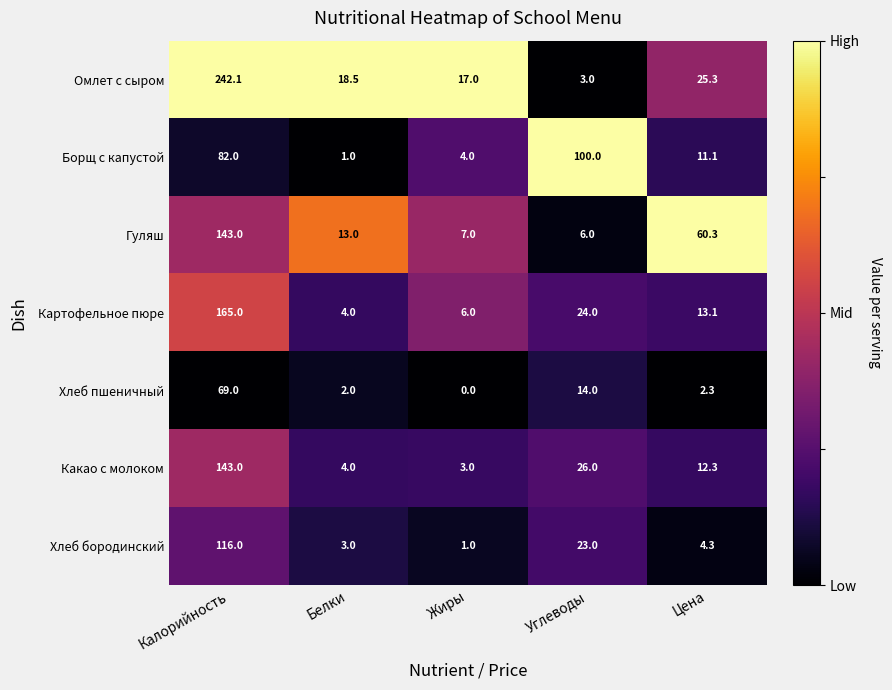

What is the spread (max minus min) of values at Белки?

17.5